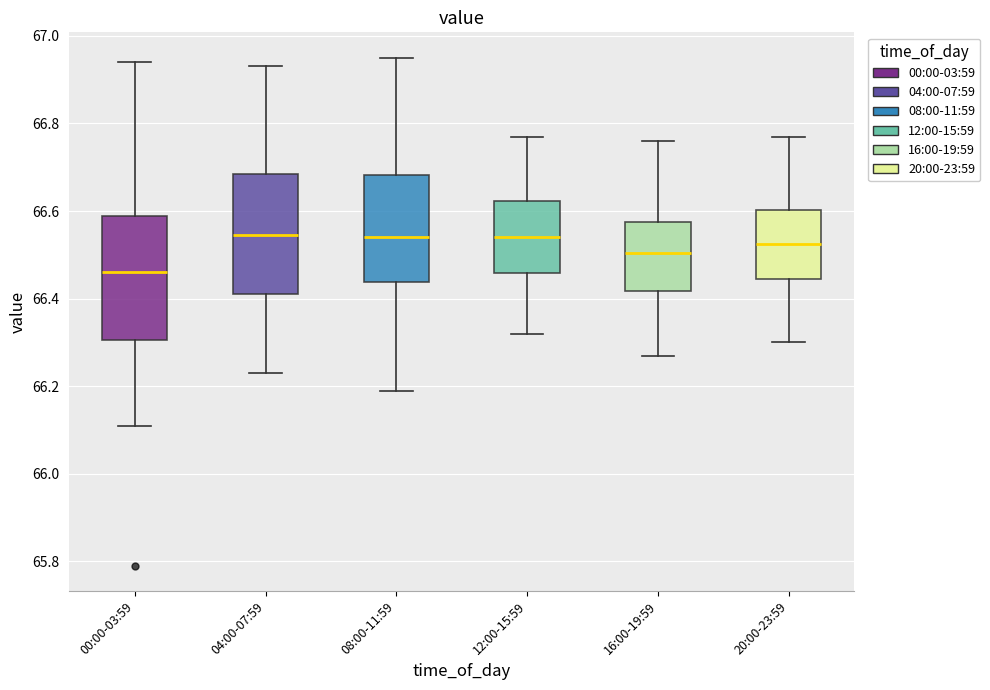

Which box's median line is the lowest?

00:00-03:59